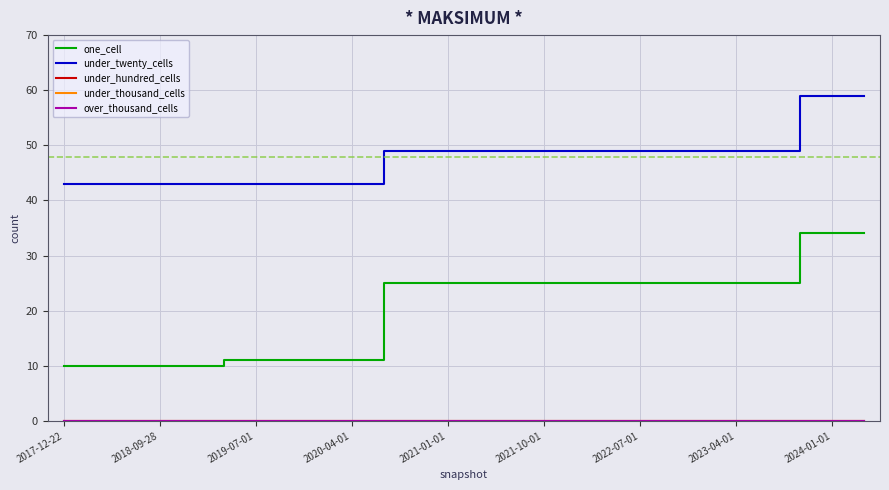

Is this an area chart (filled region under the line)?

No